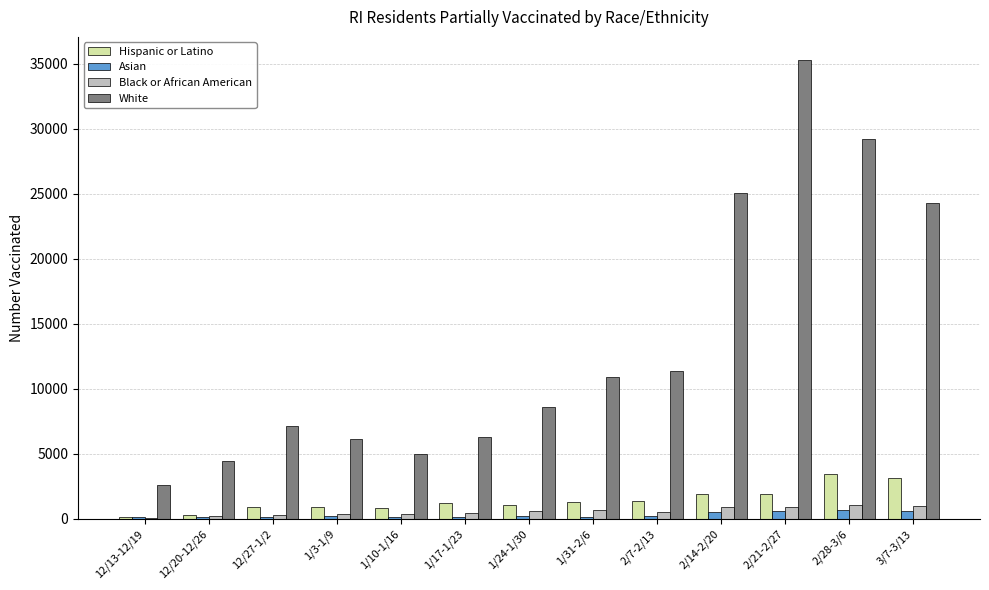

What is the greatest value displayed?

35285